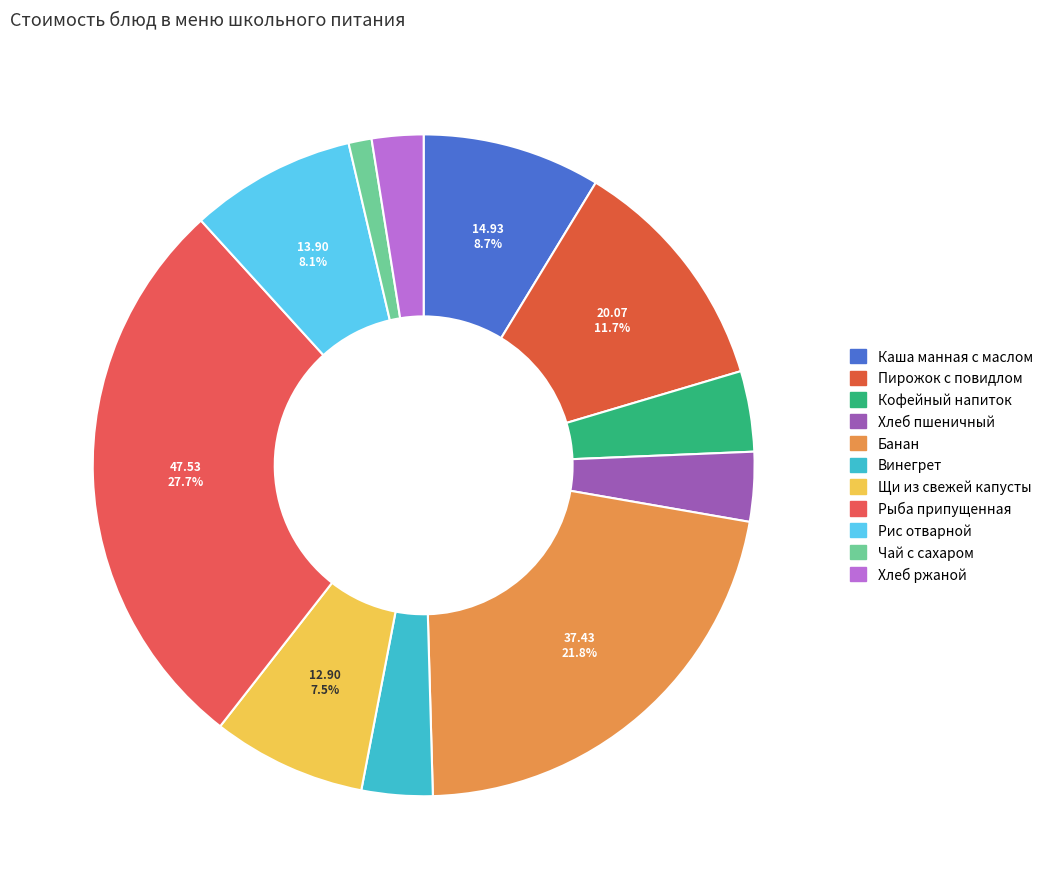

Combined, do Рыба припущенная and Хлеб ржаной account for over 50%?

No